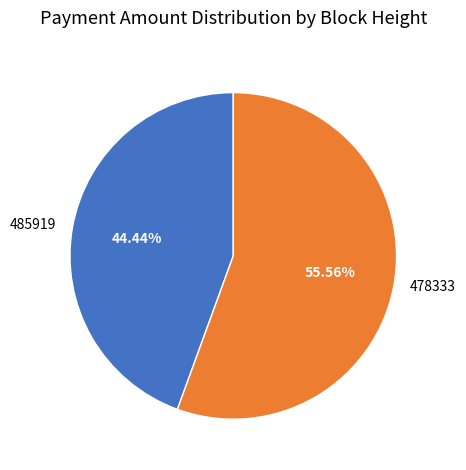

Does 478333 account for over 50% of the chart?

Yes